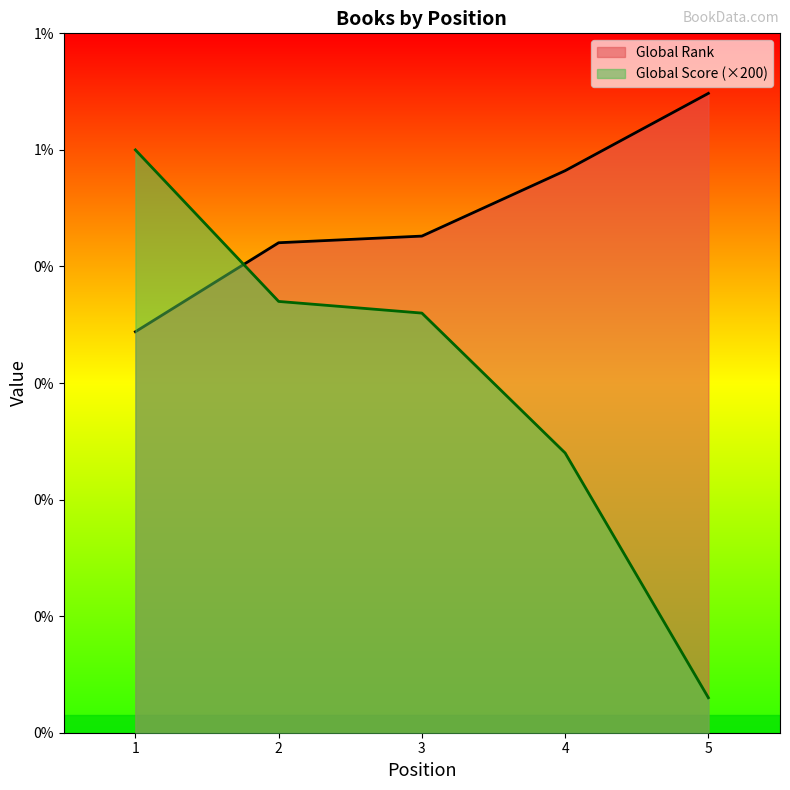

Reading left to right, list all the values displayed in this chart.

Global Rank: 1=6880	2=8407	3=8521	4=9643	5=10970
Global Score: 1=10000	2=7400	3=7200	4=4800	5=600